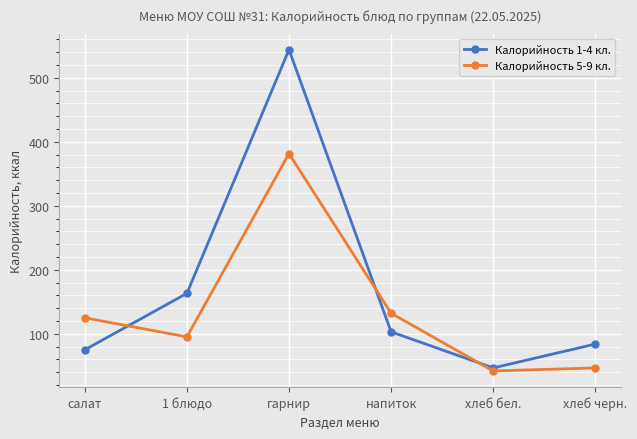

What is the sum of the Калорийность 5-9 кл. values at напиток and гарнир?

513.7